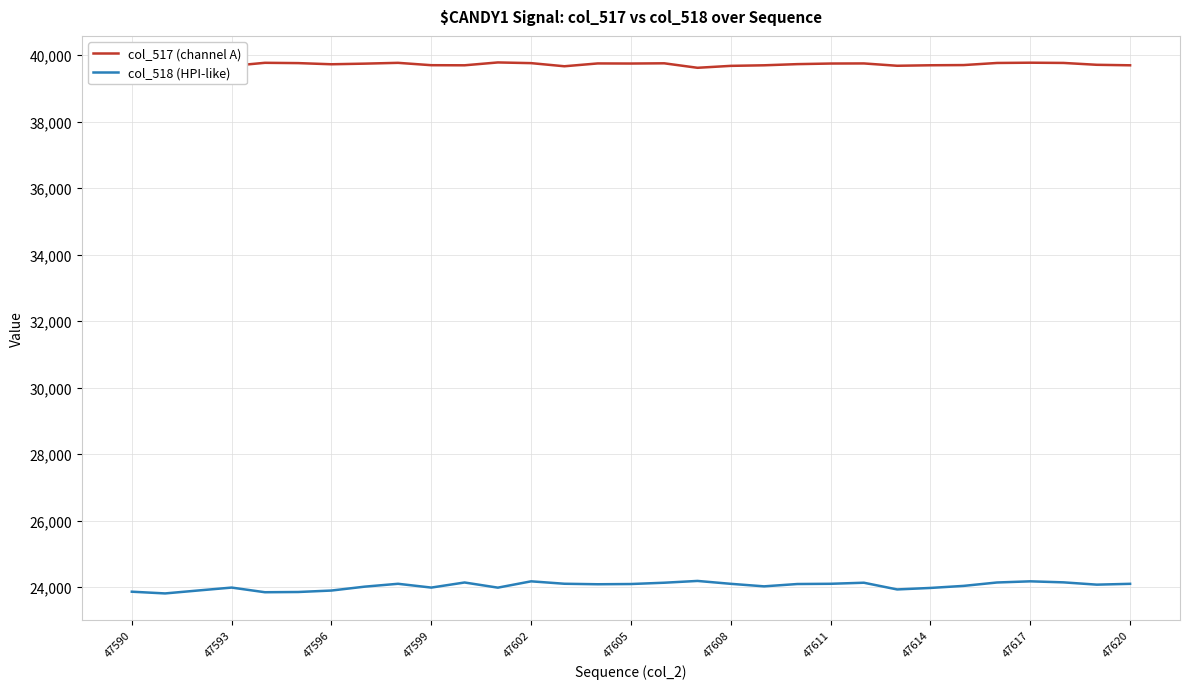

What is the minimum value shown in the chart?

23811